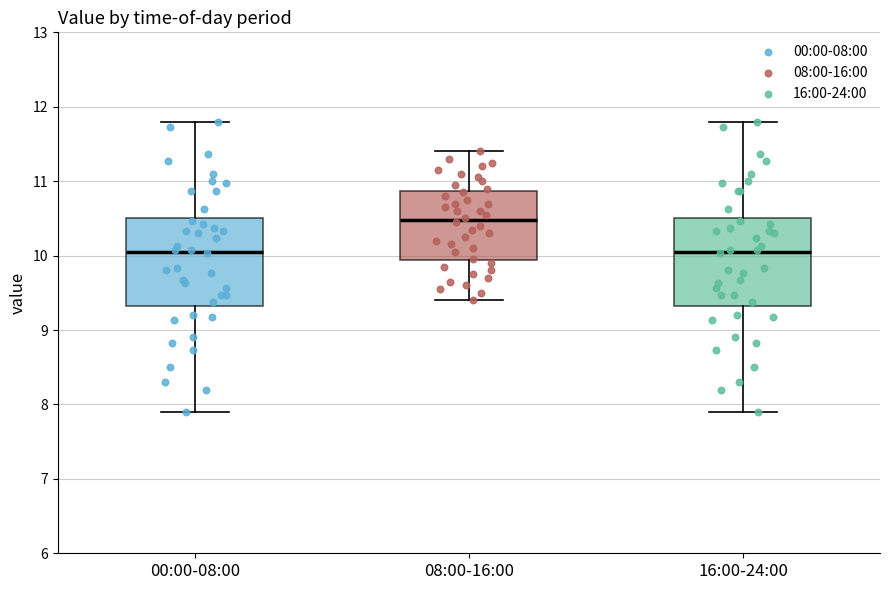

Where is the lower edge of the box for 08:00-16:00 on the y-axis? The values are not printed on the chart, so give them approximately, as read against the axis.

9.9